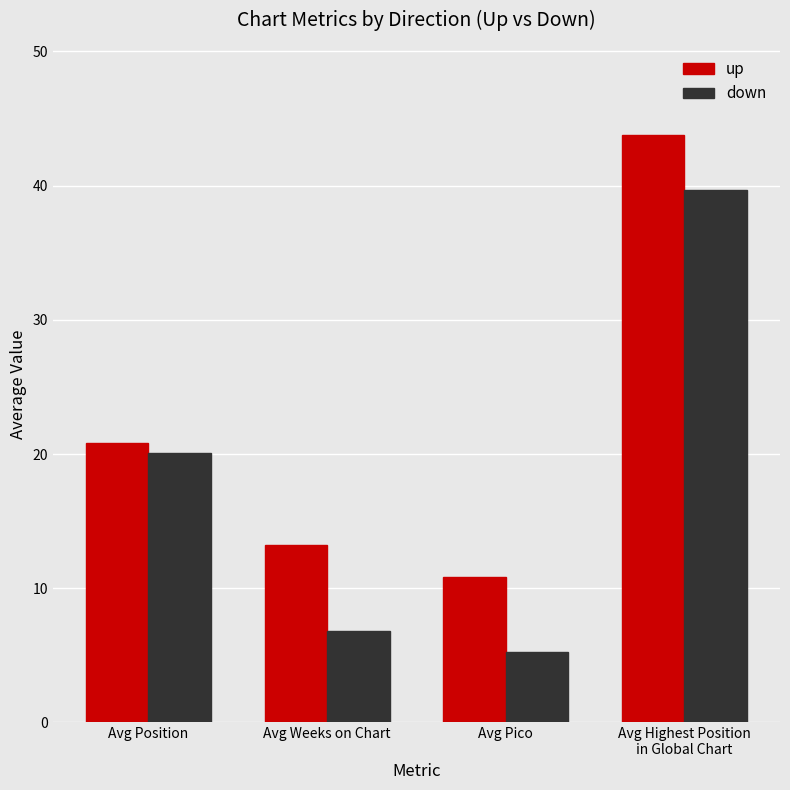

How many data points in up are above 20?

2